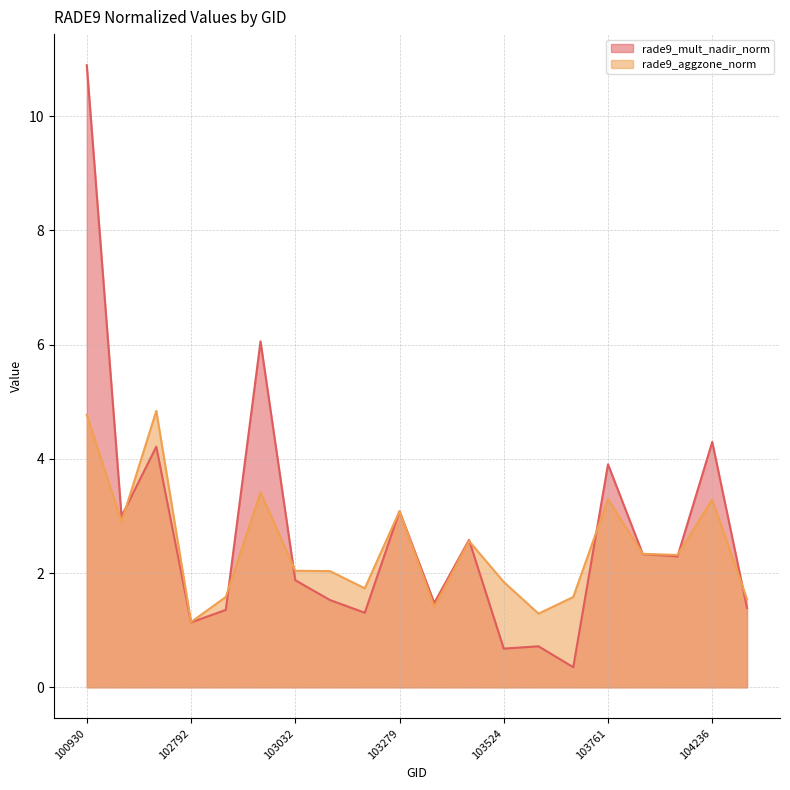

List the labels in order of rade9_aggzone_norm value, largest first.

102671, 100930, 102920, 103761, 104236, 103279, 102551, 103515, 104112, 104229, 103032, 103040, 103524, 103160, 102912, 103643, 104472, 103397, 103634, 102792